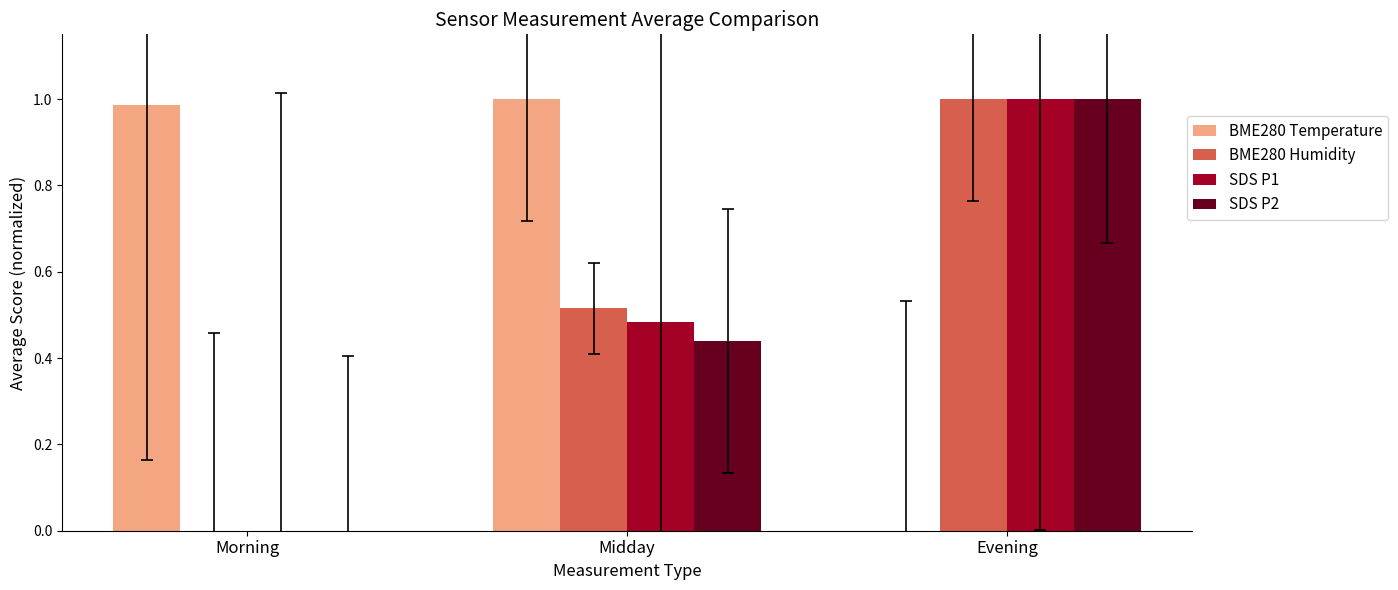

What is the average value of the BME280 Temperature series?

0.7